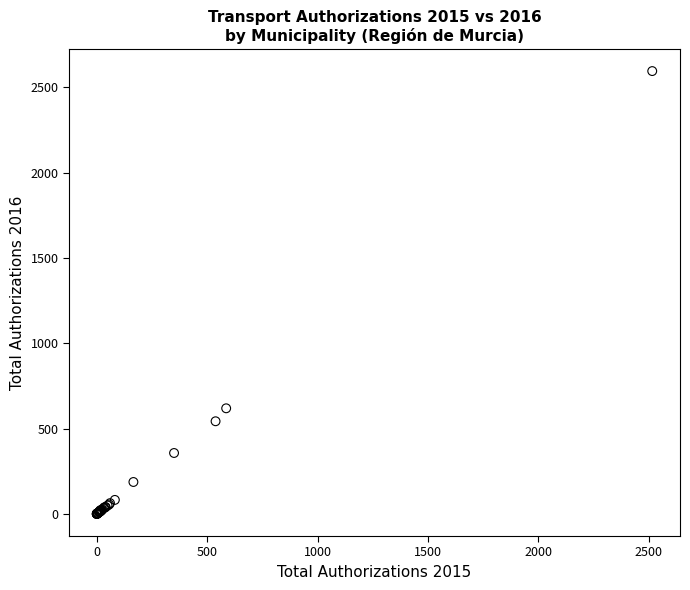

What Y value in the scatter plot is closest to 1298?

619